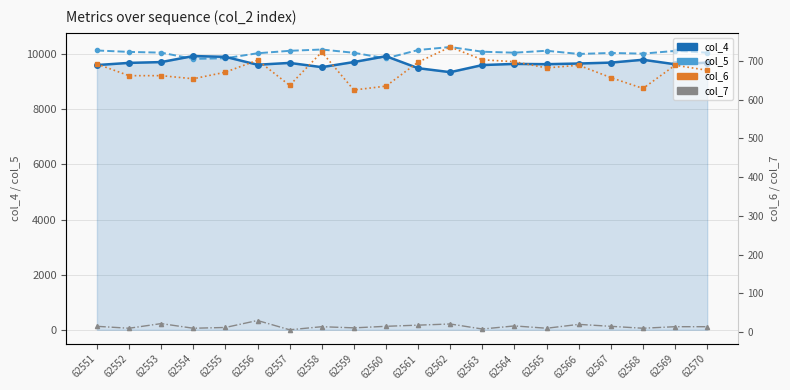

Is it true that col_5 equals 10085 at 62563?

True